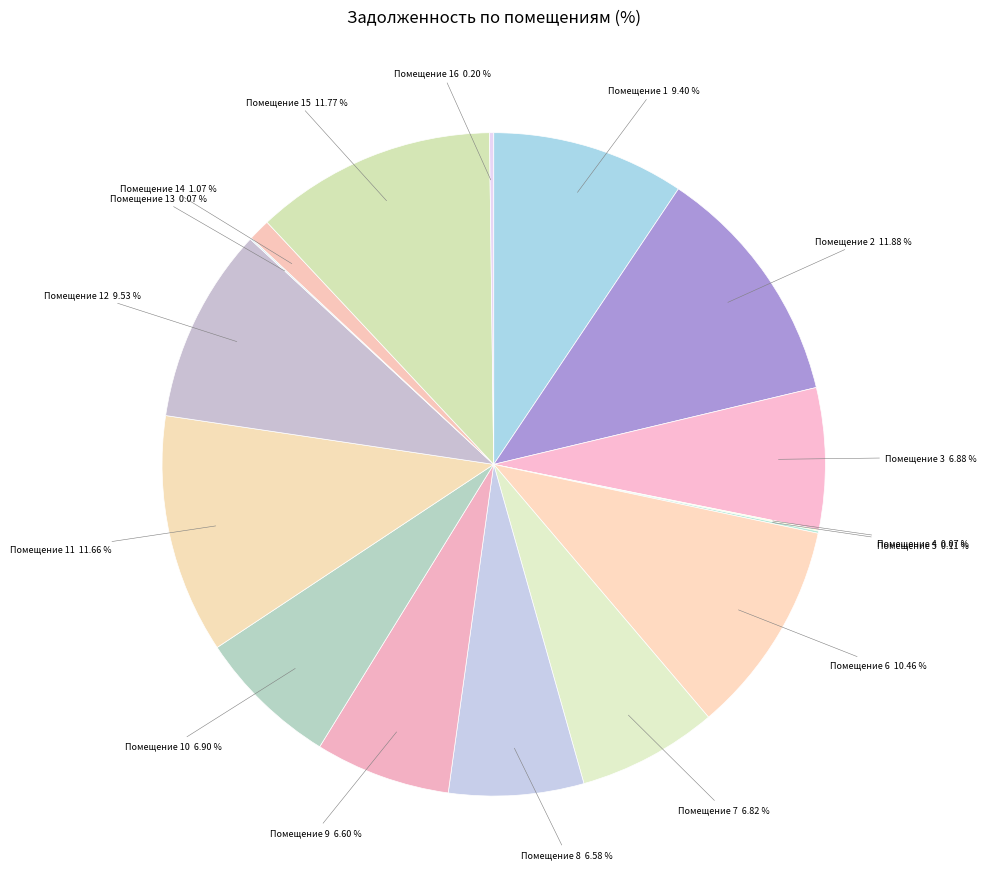

To the nearest percent, what is the average slice percentage?

6%